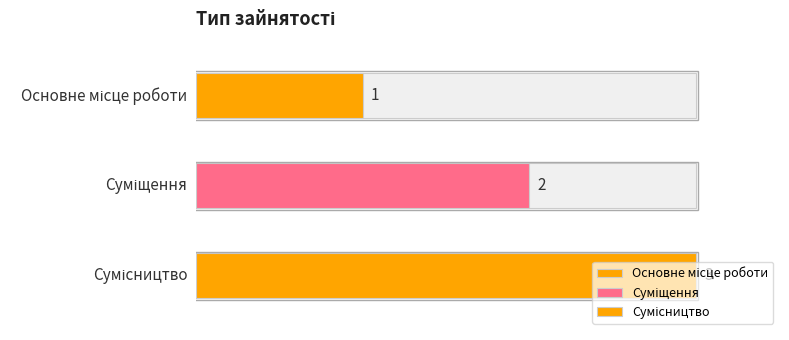

Rank the categories by value from lowest to highest.

Основне місце роботи, Суміщення, Сумісництво